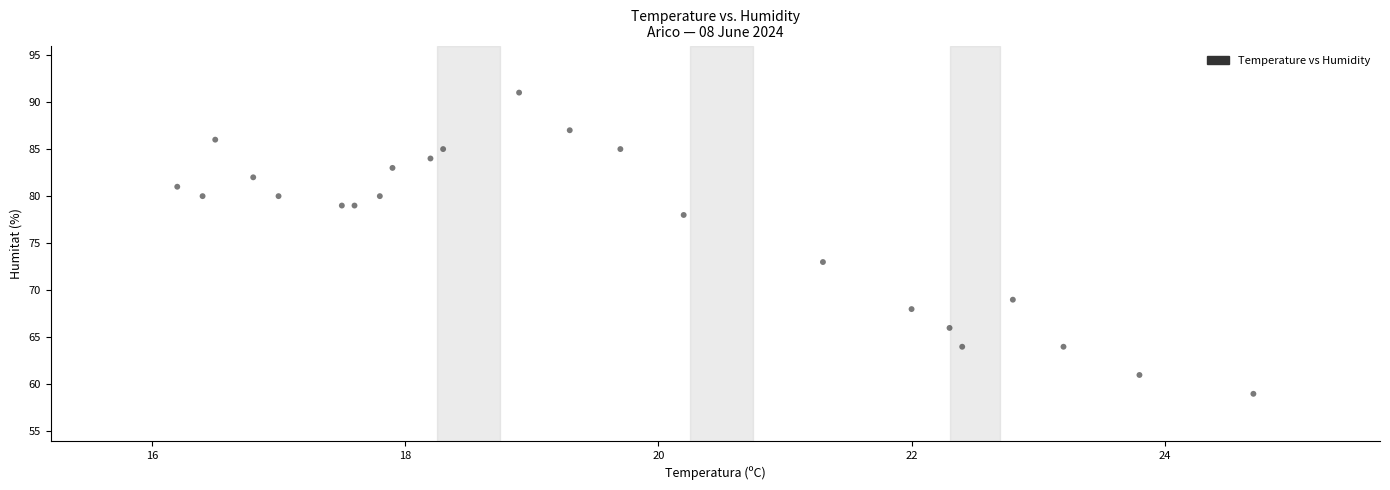

What Y value in the scatter plot is closest to 75?

73